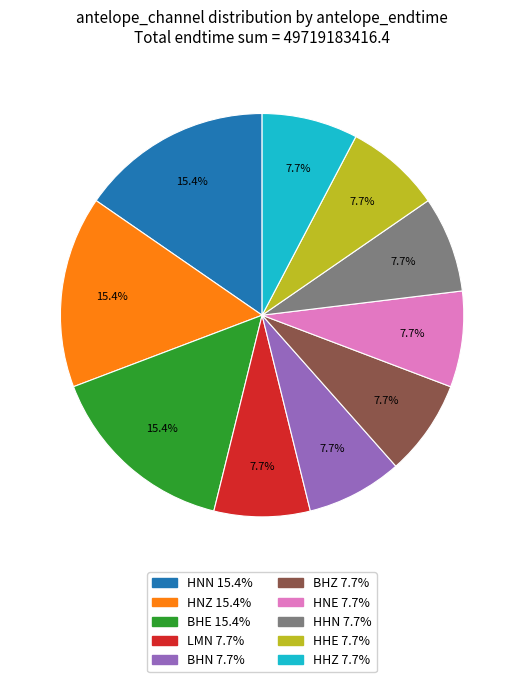

How many slices are in this pie chart?

10